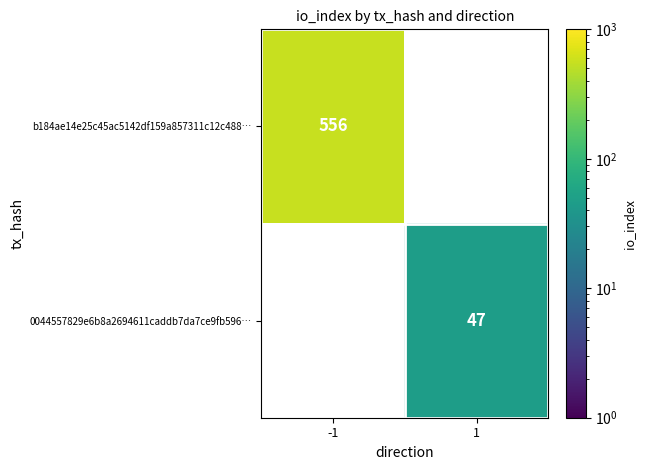

Which label corresponds to the largest value in the chart?

-1